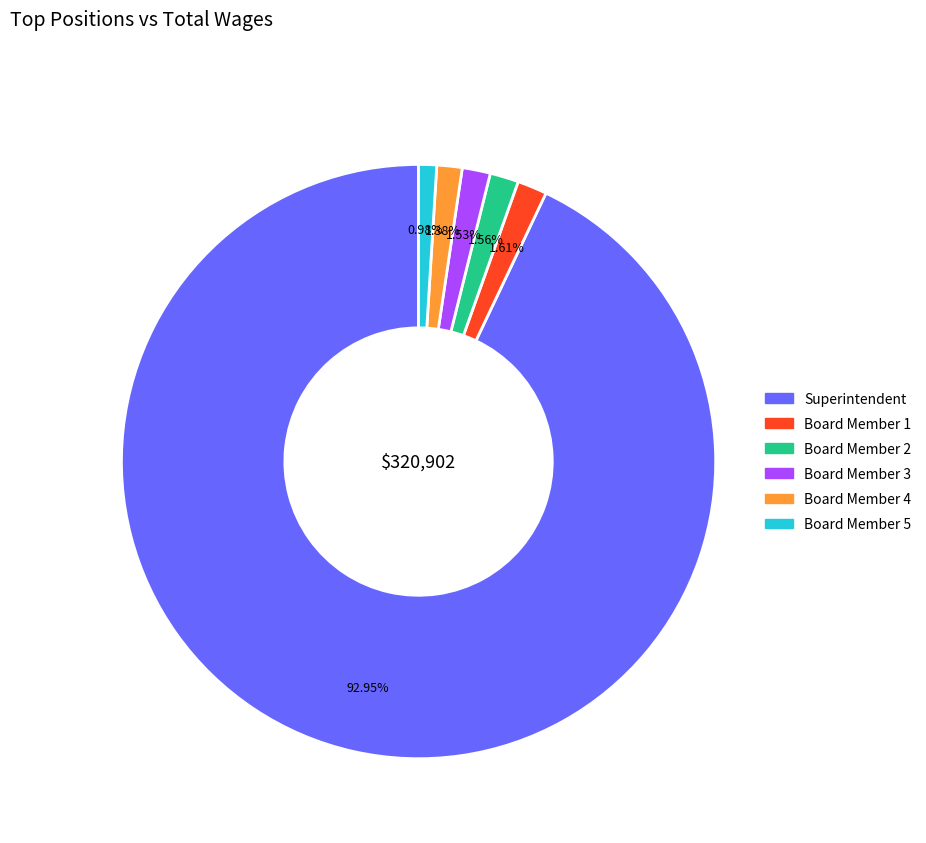

Is there any slice that represents more than half of the pie?

Yes